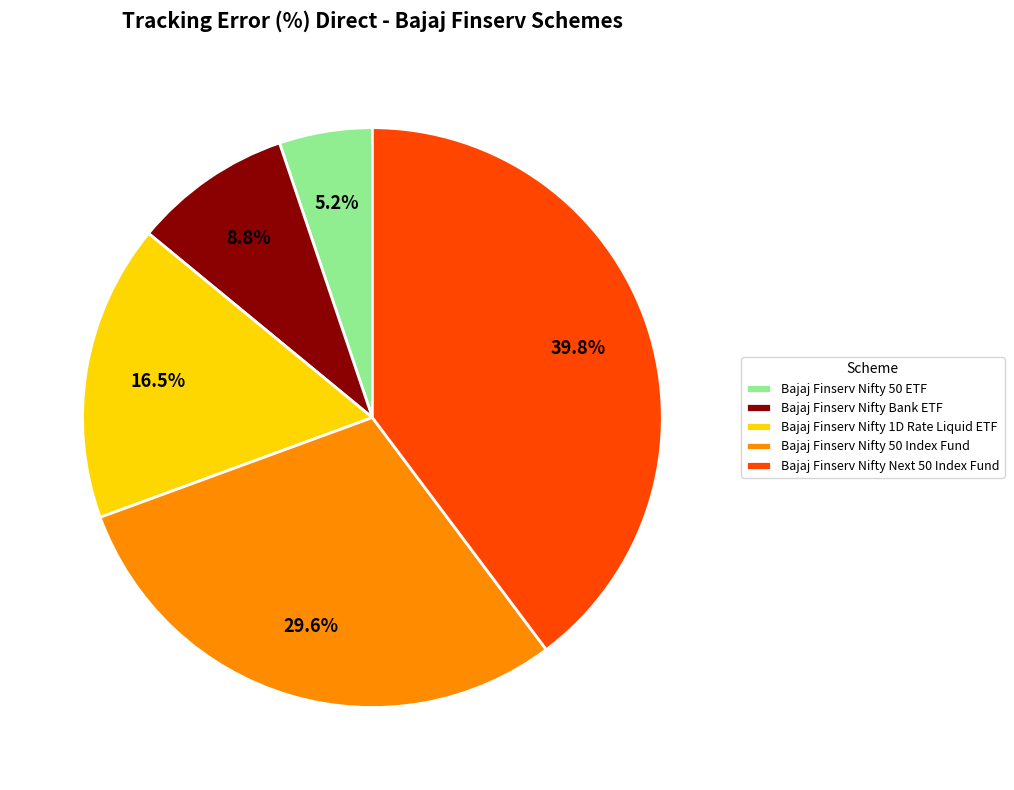

How many slices are in this pie chart?

5